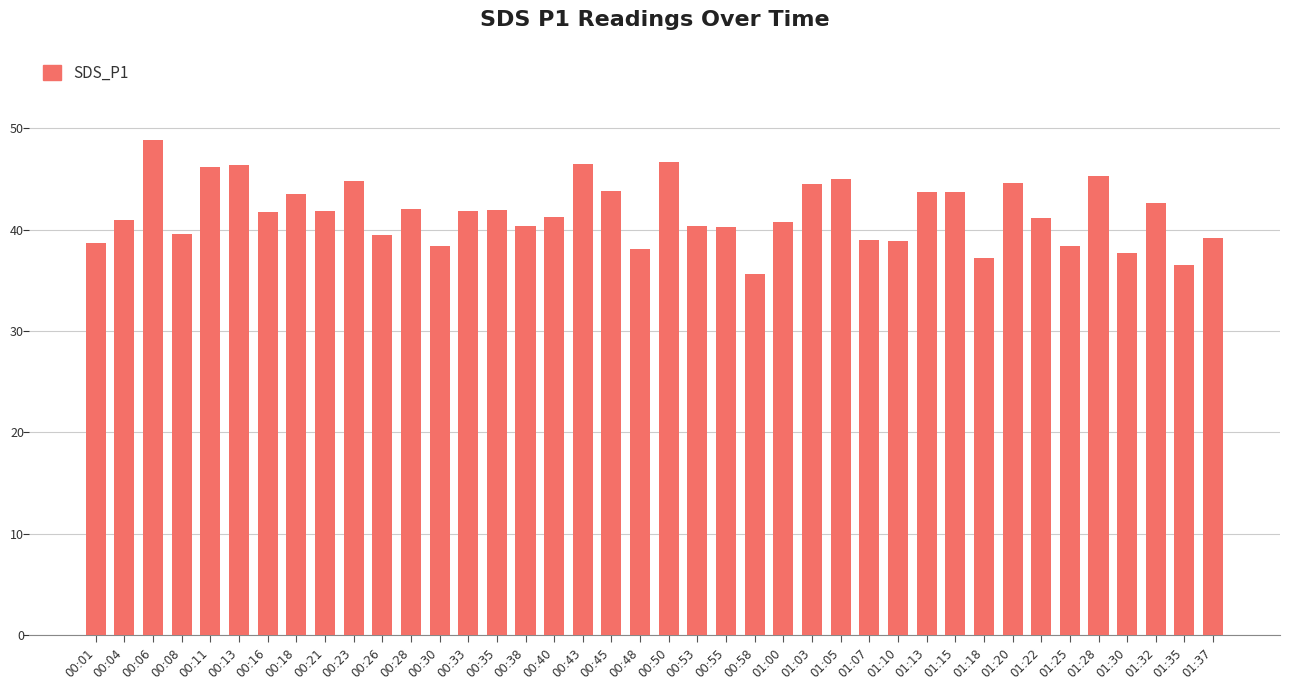

What value does the data have at 01:35?

36.5